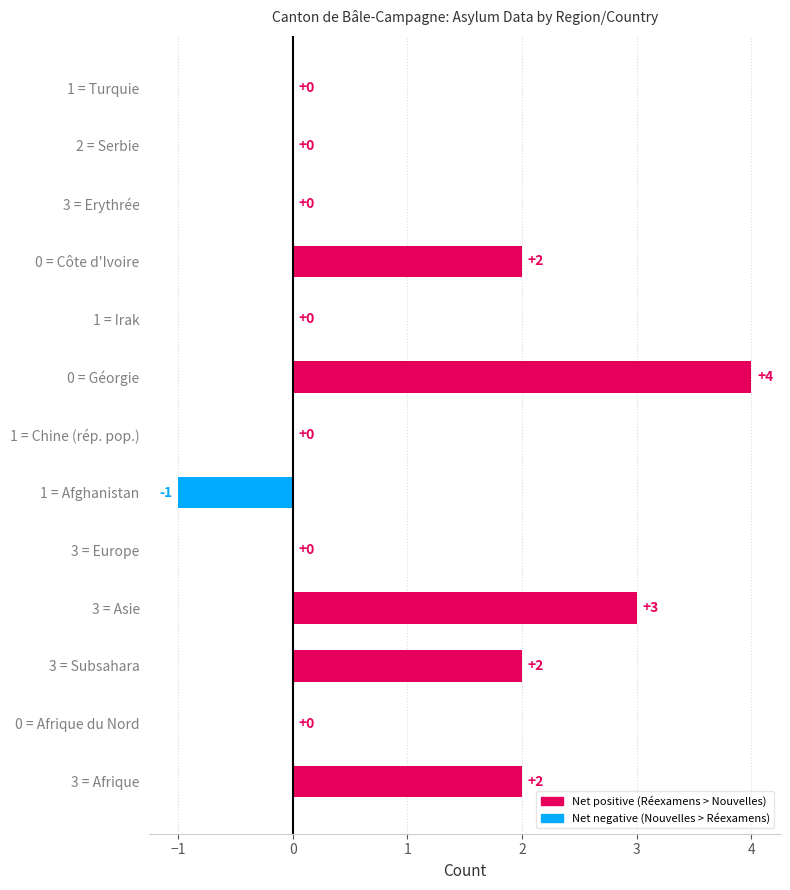

Reading bottom to top, what are all the values shown in this chart?

3 = Afrique=2	0 = Afrique du Nord=0	3 = Subsahara=2	3 = Asie=3	3 = Europe=0	1 = Afghanistan=-1	1 = Chine (rép. pop.)=0	0 = Géorgie=4	1 = Irak=0	0 = Côte d'Ivoire=2	3 = Erythrée=0	2 = Serbie=0	1 = Turquie=0